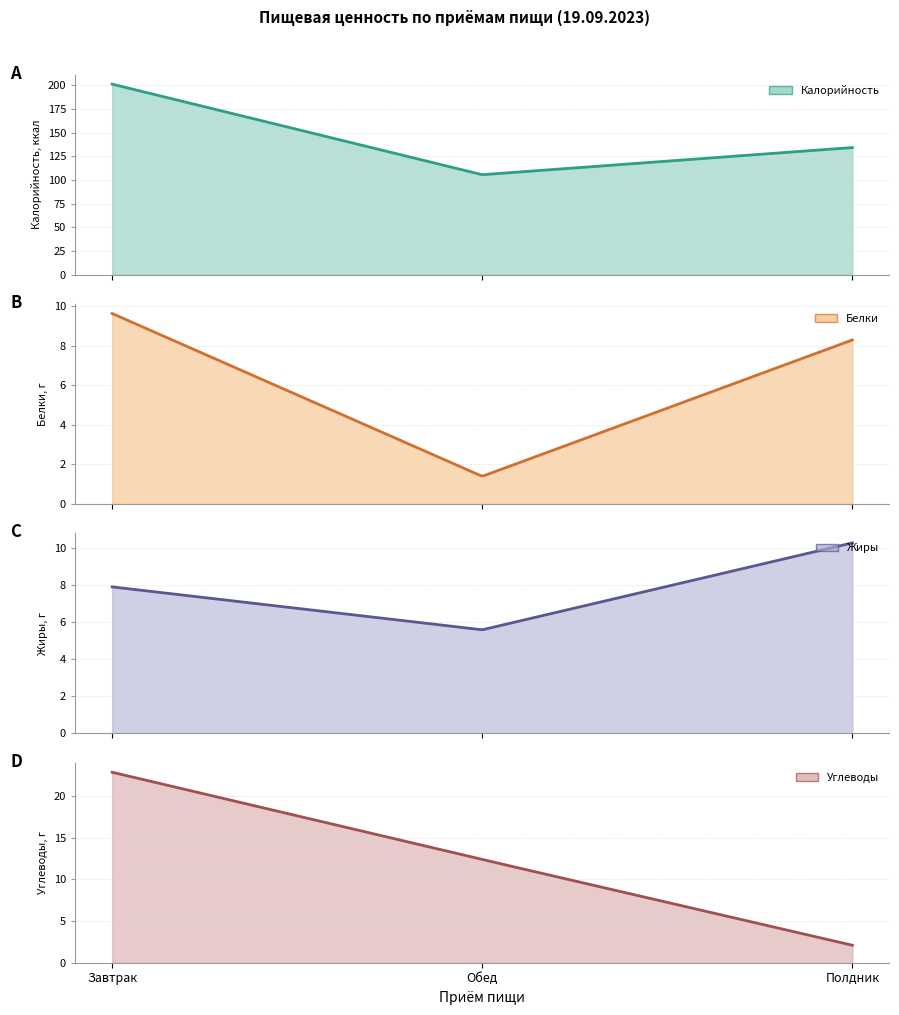

Reading left to right, what are all the values shown in this chart?

Калорийность: Завтрак=201.3	Обед=105.6	Полдник=134.3
Белки: Завтрак=9.6	Обед=1.4	Полдник=8.3
Жиры: Завтрак=7.9	Обед=5.6	Полдник=10.3
Углеводы: Завтрак=22.9	Обед=12.4	Полдник=2.1